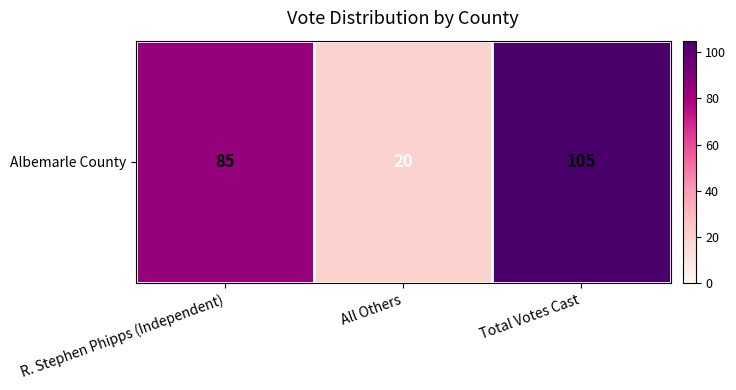

Which category has the lowest value across all series?

All Others